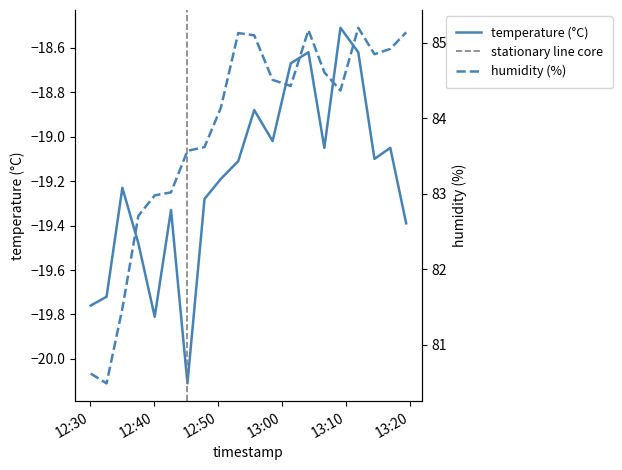

What is the maximum value for temperature?

-18.5